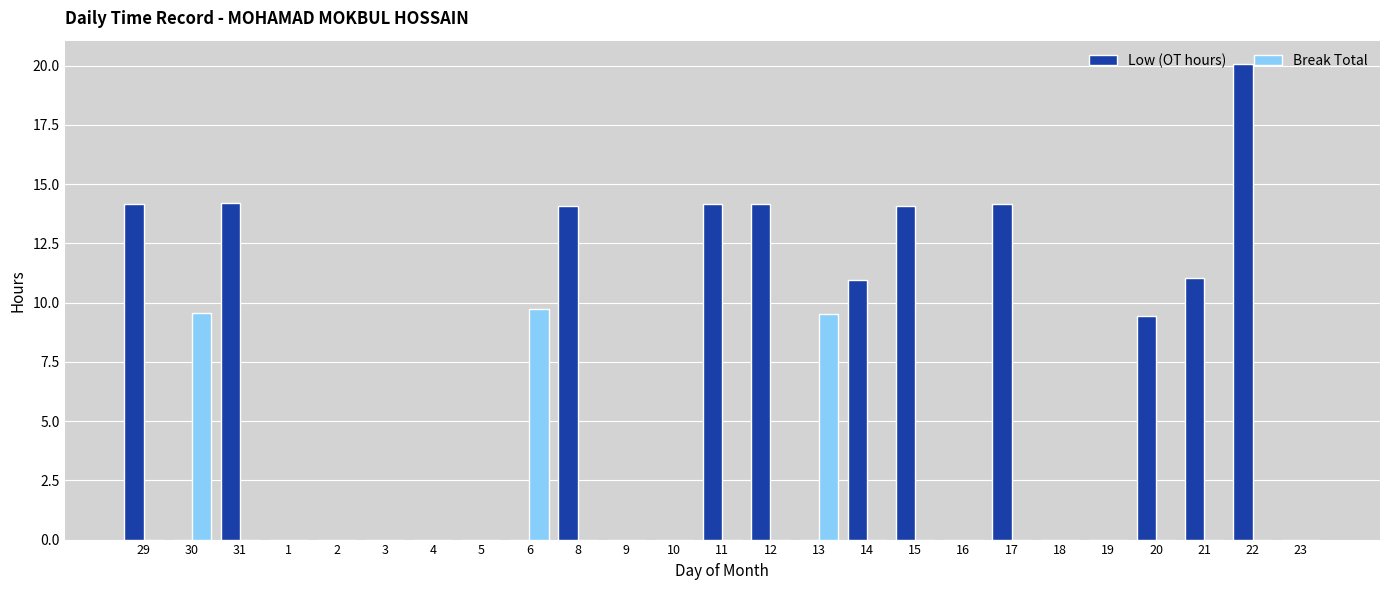

Reading left to right, transcribe all the data shown in this chart.

Low (OT hours): 29=14.2	30=0.0	31=14.2	1=0.0	2=0.0	3=0.0	4=0.0	5=0.0	6=0.0	8=14.1	9=0.0	10=0.0	11=14.2	12=14.2	13=0.0	14=11.0	15=14.1	16=0.0	17=14.2	18=0.0	19=0.0	20=9.4	21=11.0	22=20.1	23=0.0
Break Total: 29=0.0	30=9.5	31=0.0	1=0.0	2=0.0	3=0.0	4=0.0	5=0.0	6=9.7	8=0.0	9=0.0	10=0.0	11=0.0	12=0.0	13=9.5	14=0.0	15=0.0	16=0.0	17=0.0	18=0.0	19=0.0	20=0.0	21=0.0	22=0.0	23=0.0